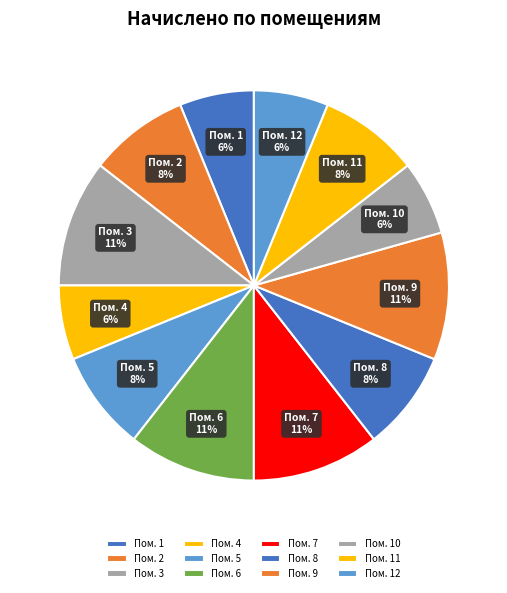

How many segments does this pie chart have?

12